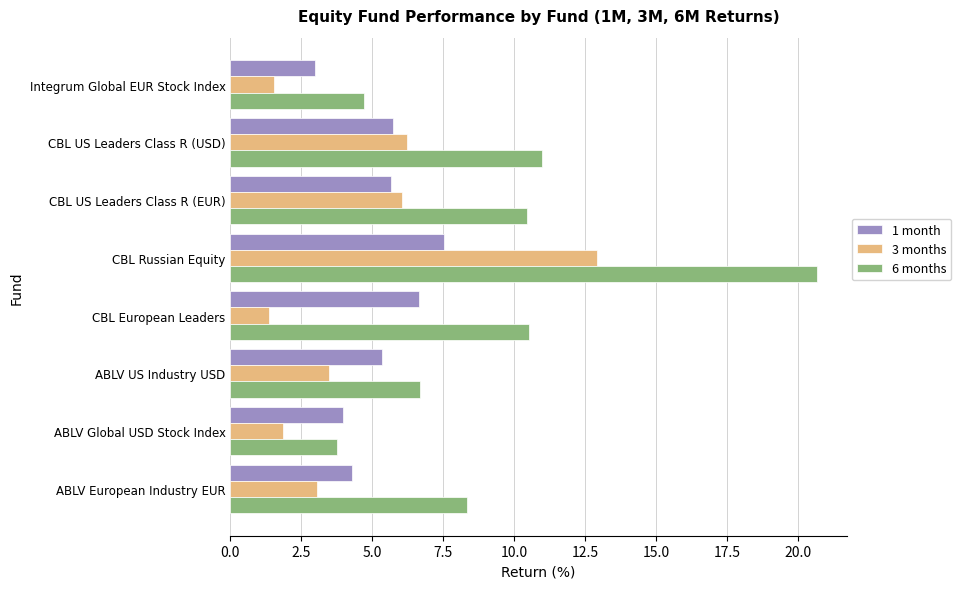

What is the sum of all 6 months values?

76.1